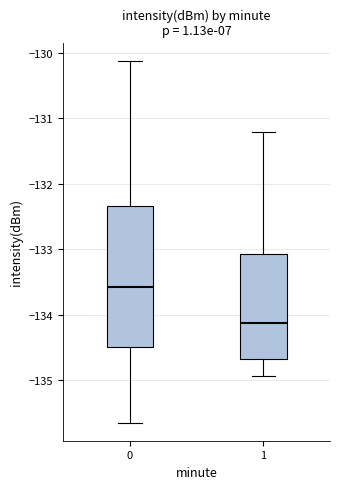

Which box's median line is the highest?

0